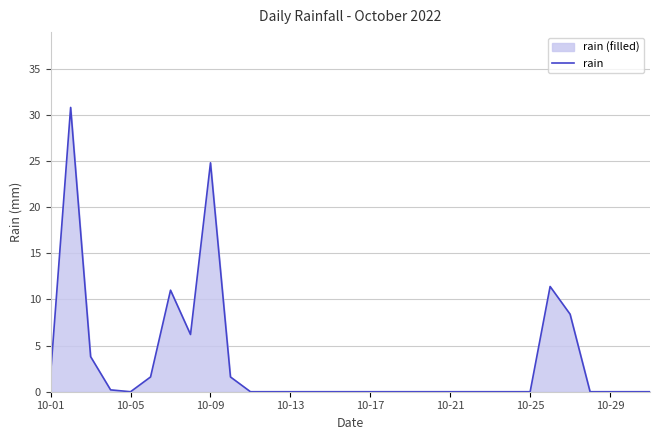

What is the greatest value displayed?

30.8